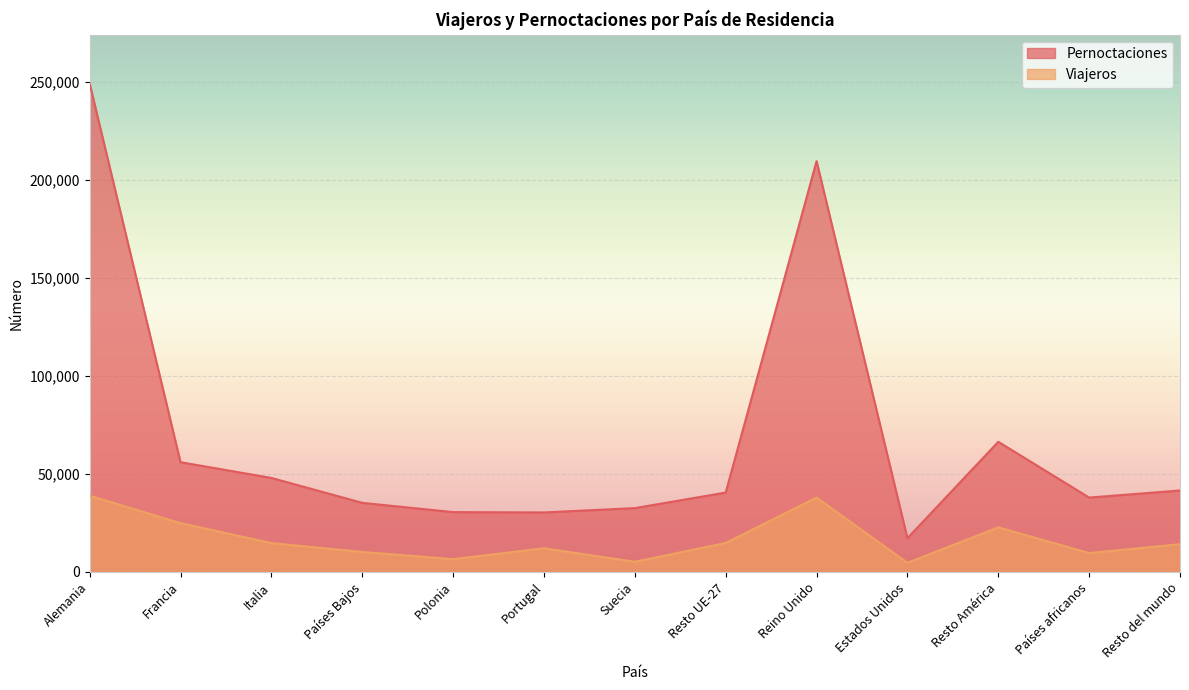

At which category is the sum across all series the highest?

Alemania